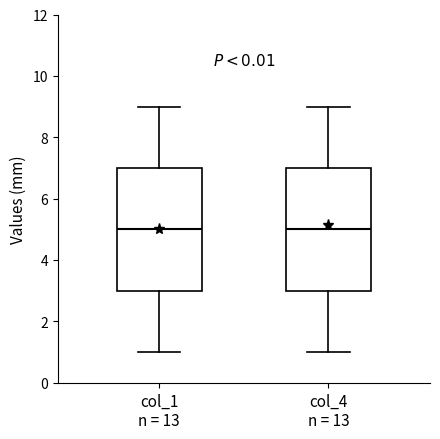

Reading left to right, transcribe this box plot: for each box, give where its median line is, the range the box spans, and where its two whiskers end, as read against the y-axis. The values are not printed on the chart, so give them approximately, as read against the axis.

col_1 n = 13: median 5, box 3 to 7, whiskers 1 to 9
col_4 n = 13: median 5, box 3 to 7, whiskers 1 to 9